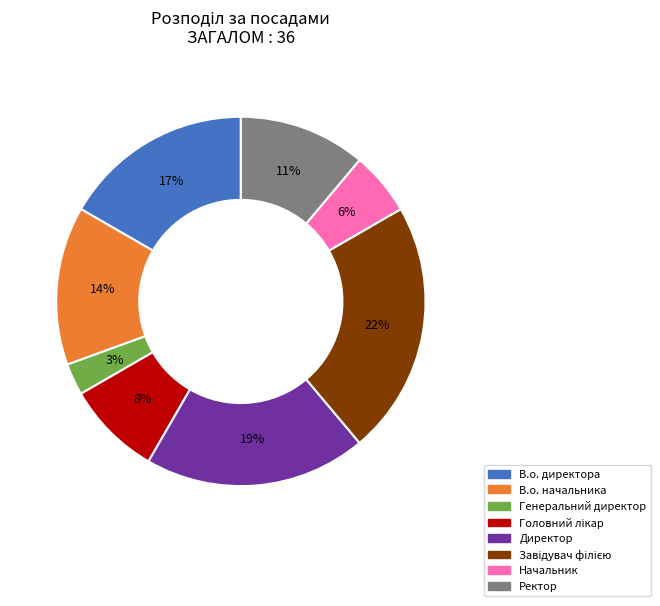

To the nearest percent, what is the difference between the largest and smallest slice percentages?

19%